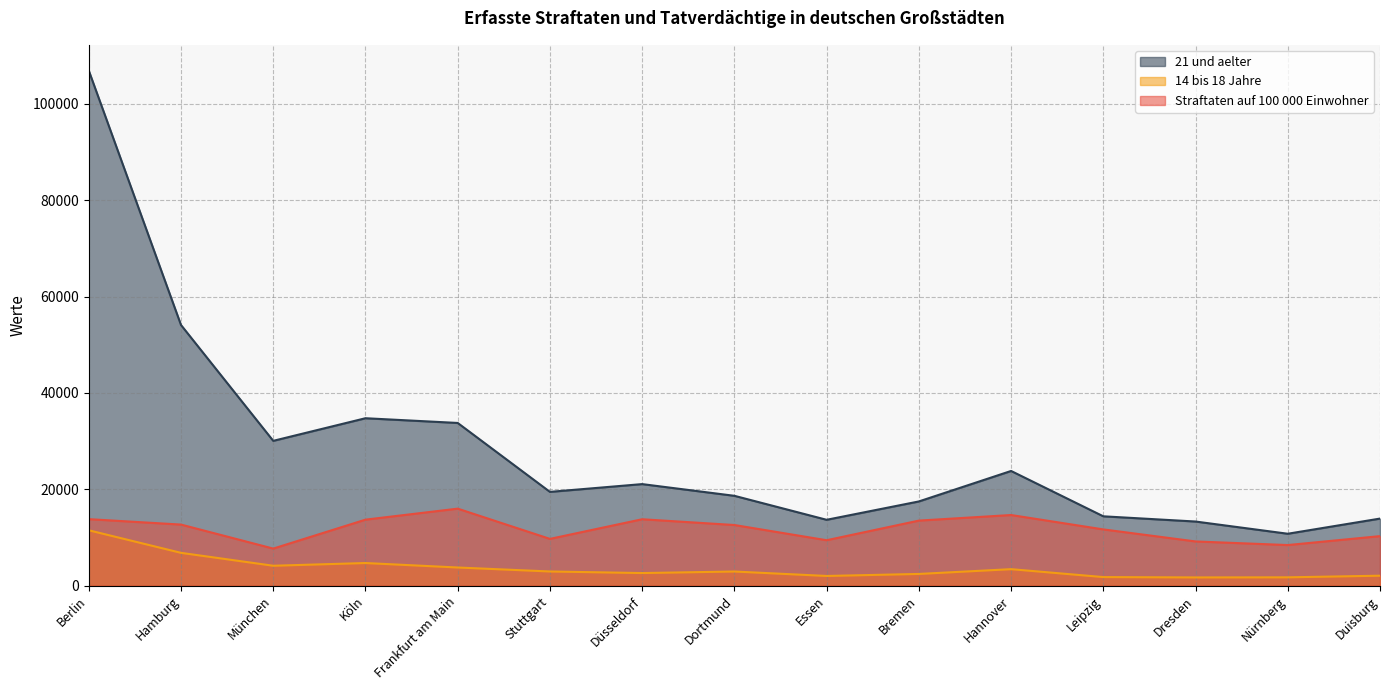

Which category has the highest value in the 14 bis 18 Jahre series?

Berlin